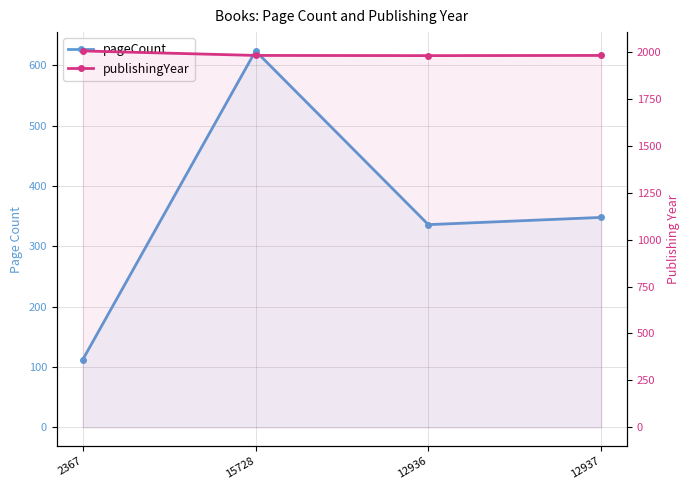

Which series has the widest spread of values?

pageCount